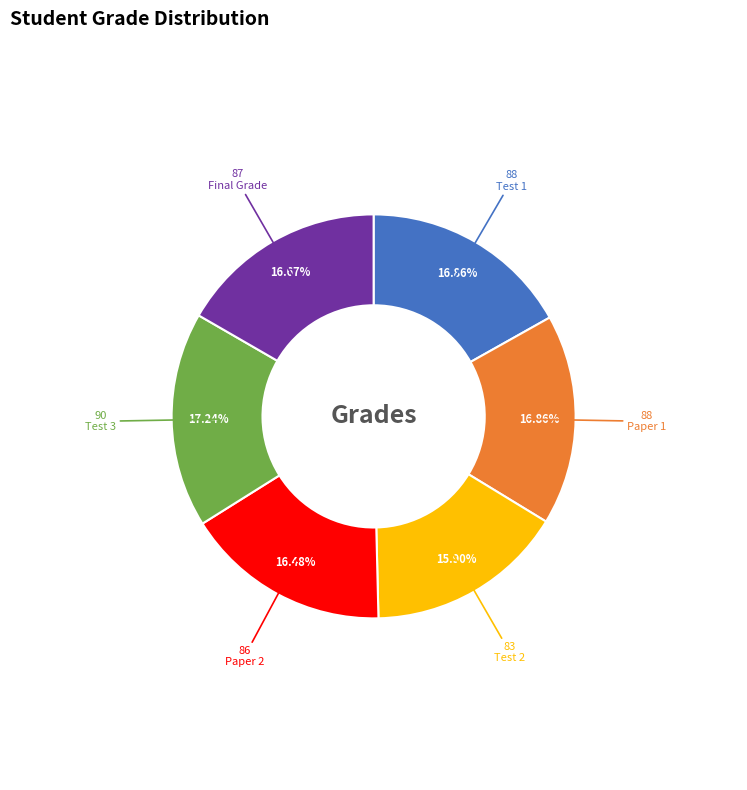

Does any single category account for the majority?

No